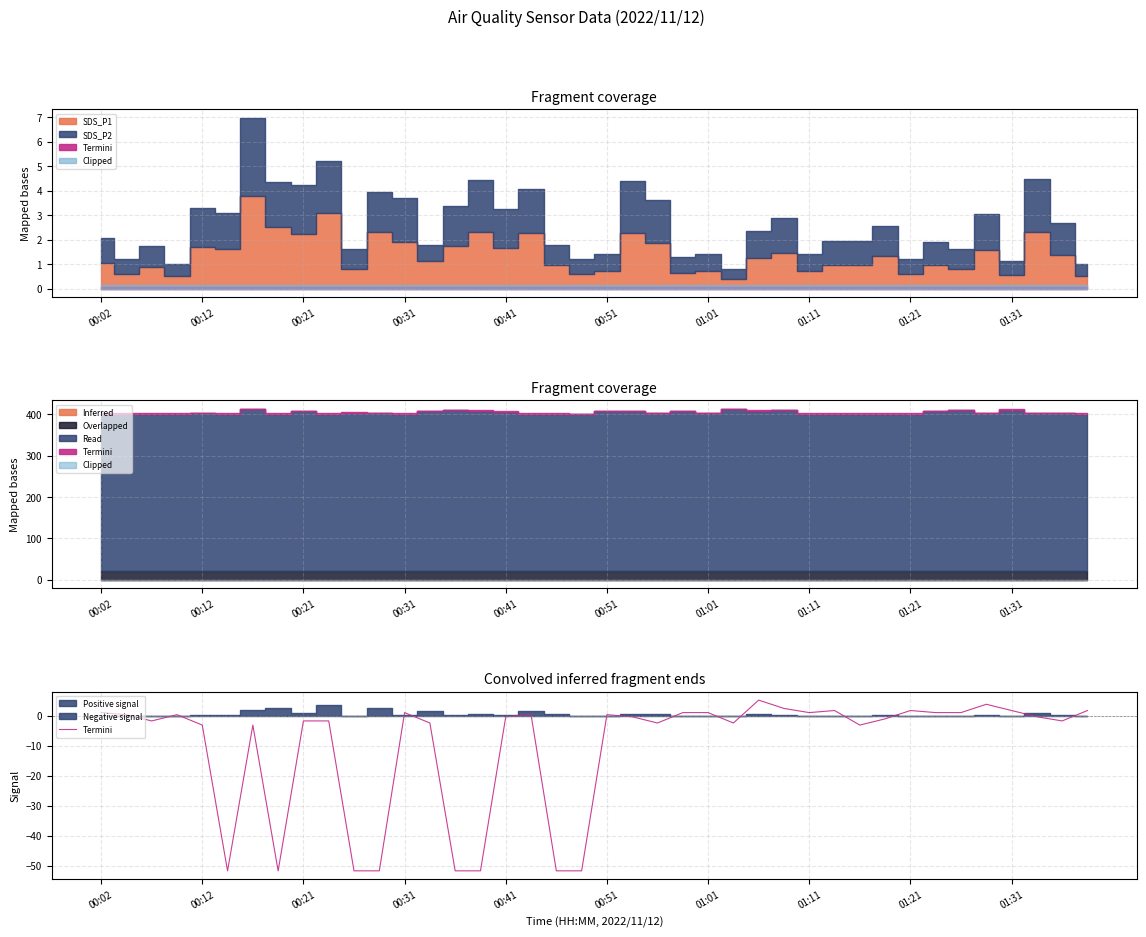

The chart shows a value of 1.2 at 35. True or false?

False